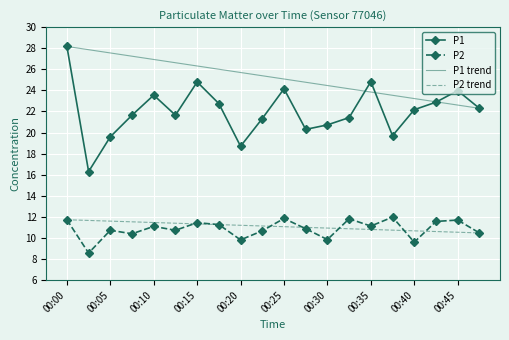

What is the sum of all P1 values?

441.0